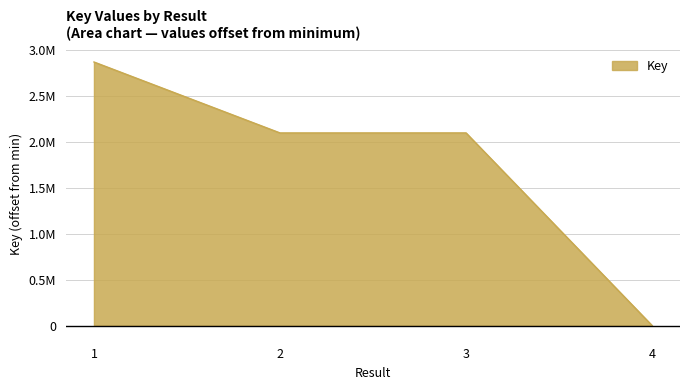

Reading left to right, transcribe all the data shown in this chart.

1=2866496	2=2094986	3=2095210	4=0